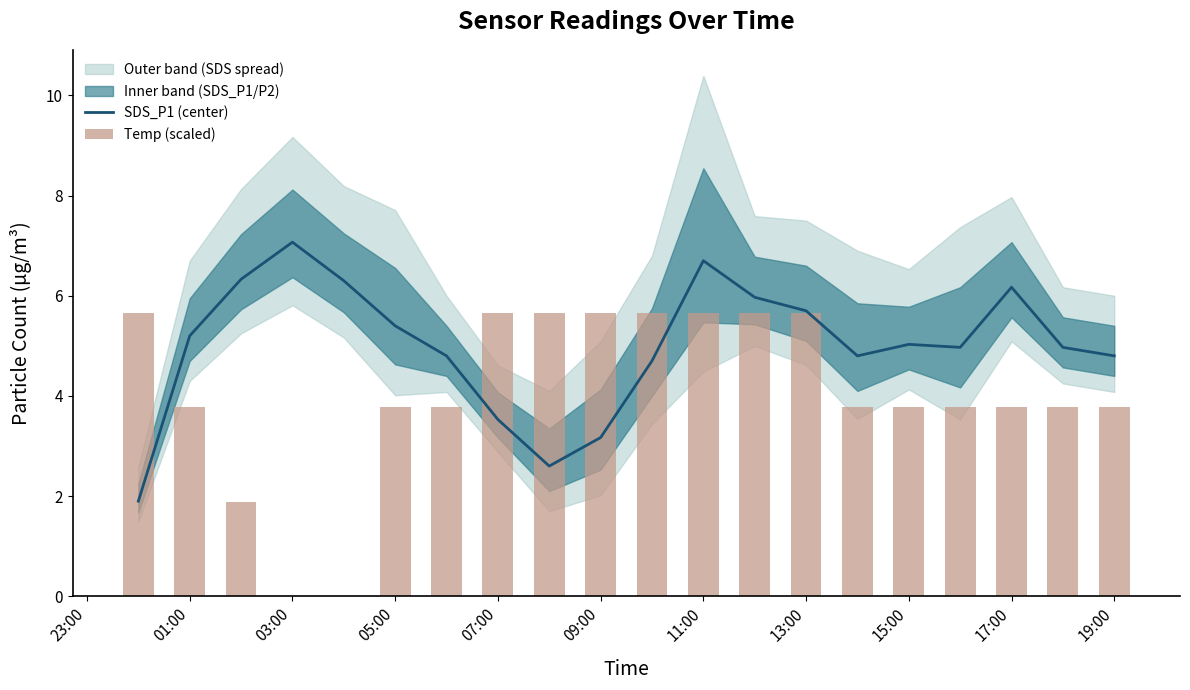

The value of SDS_P1 (center) at 09:00 is 3.2. True or false?

True